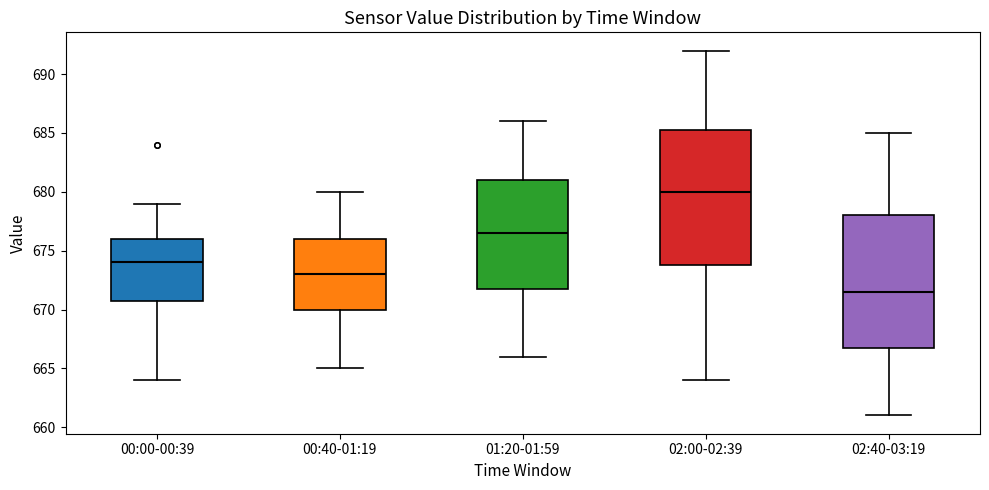

Reading left to right, transcribe this box plot: for each box, give where its median line is, the range the box spans, and where its two whiskers end, as read against the y-axis. The values are not printed on the chart, so give them approximately, as read against the axis.

00:00-00:39: median 674.0, box 671.0 to 676.0, whiskers 664.0 to 679.0
00:40-01:19: median 673.0, box 670.0 to 676.0, whiskers 665.0 to 680.0
01:20-01:59: median 676.5, box 672.0 to 681.0, whiskers 666.0 to 686.0
02:00-02:39: median 680.0, box 674.0 to 685.5, whiskers 664.0 to 692.0
02:40-03:19: median 671.5, box 667.0 to 678.0, whiskers 661.0 to 685.0